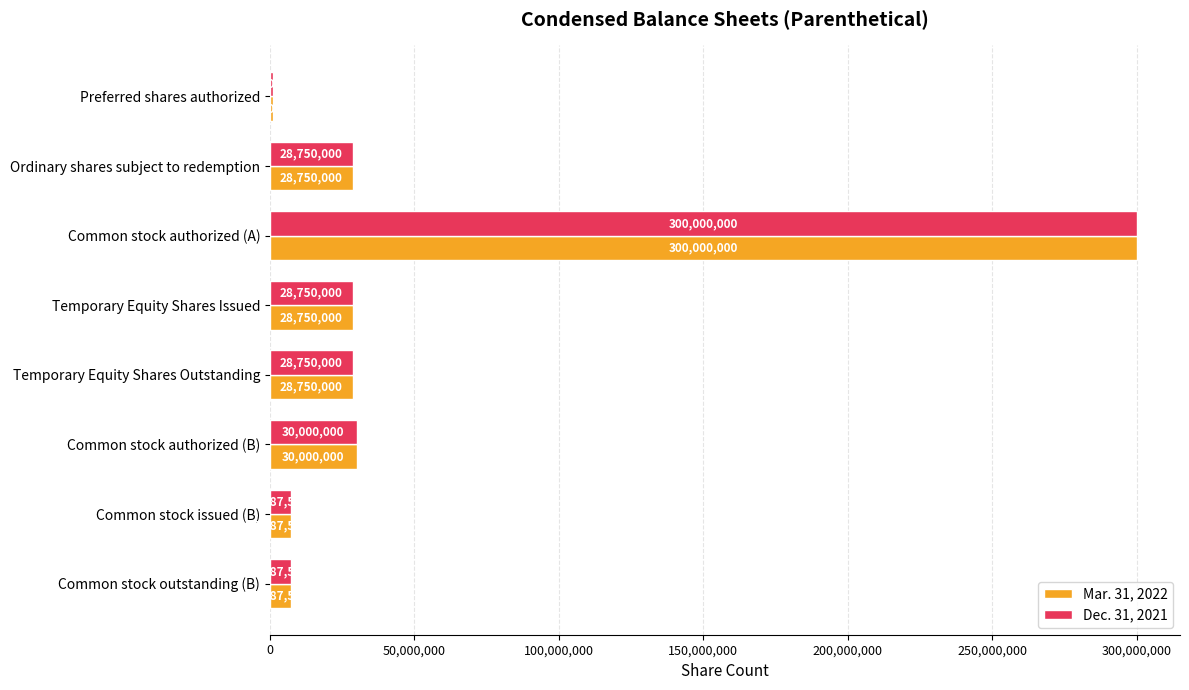

At which category is the sum across all series the highest?

Common stock authorized (A)